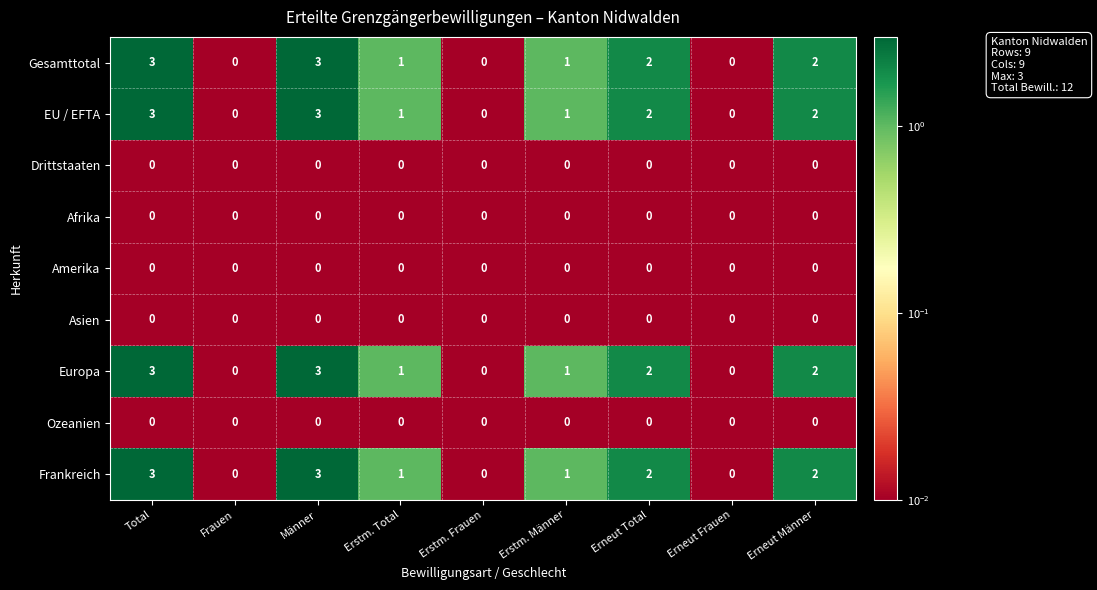

How many categories are shown in the chart?

9